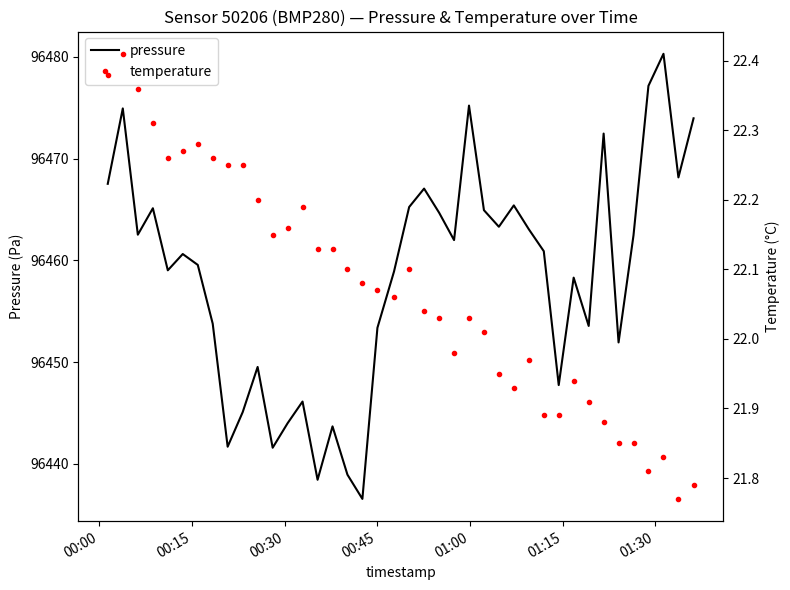

What is the average value of the pressure series?

96458.5